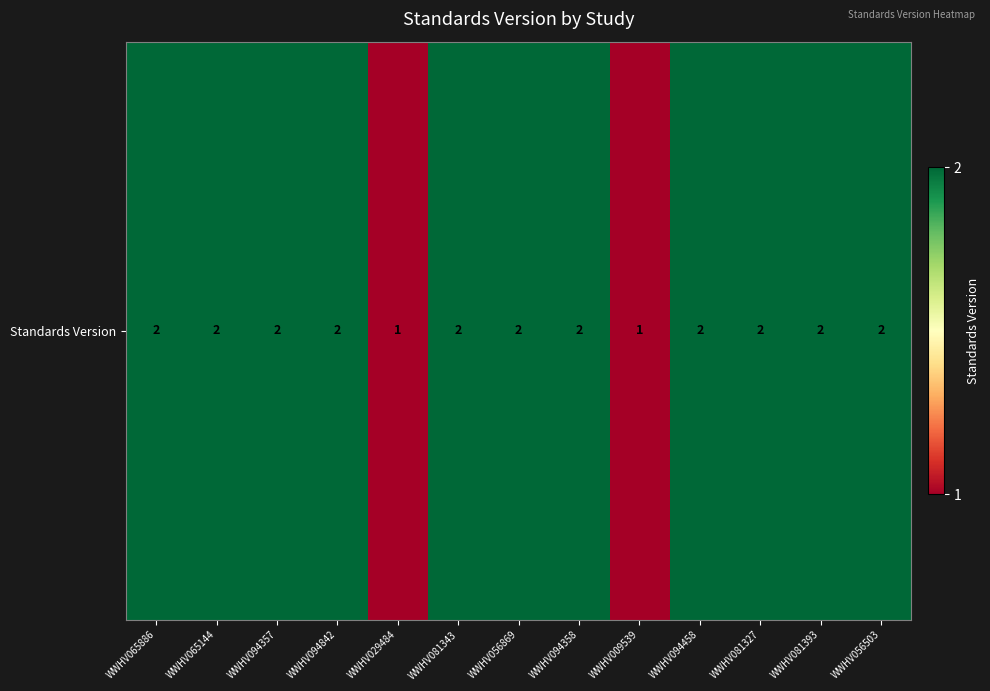

The value at WWHV009539 is 0. True or false?

False